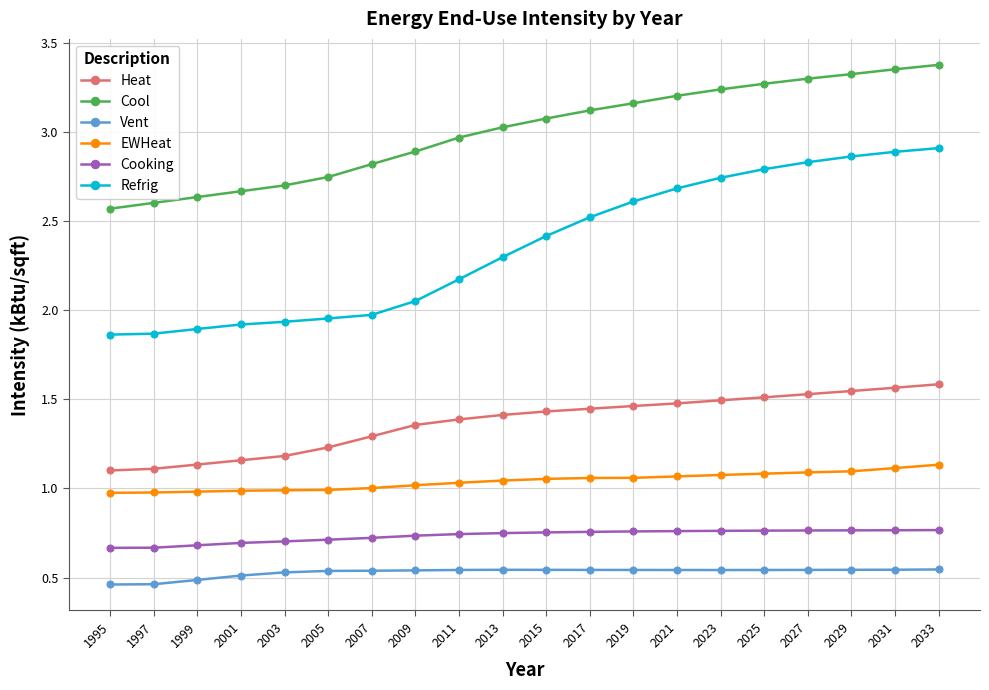

Count the number of data series in this chart.

6